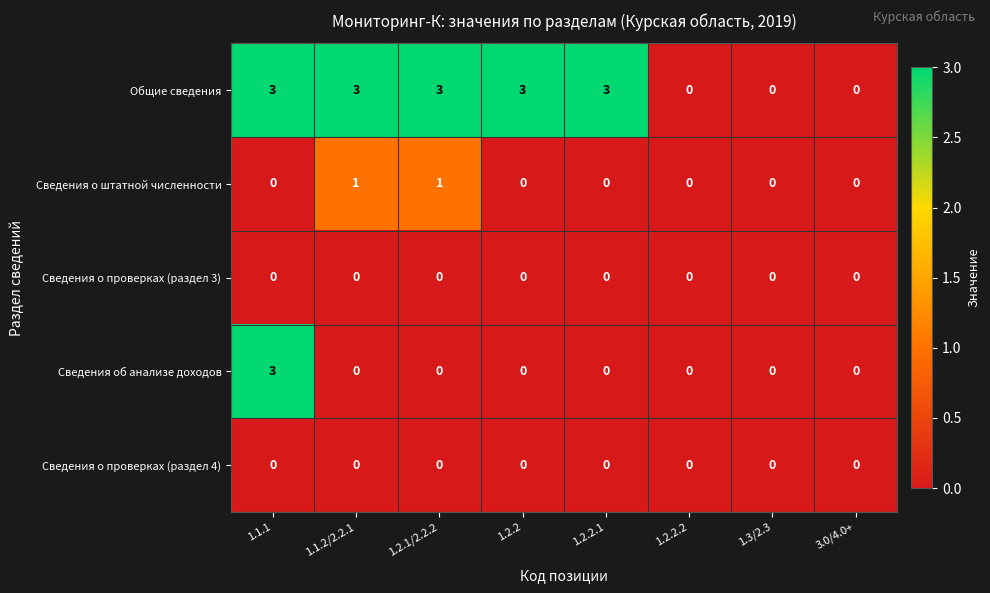

What is the sum of all Общие сведения values?

15